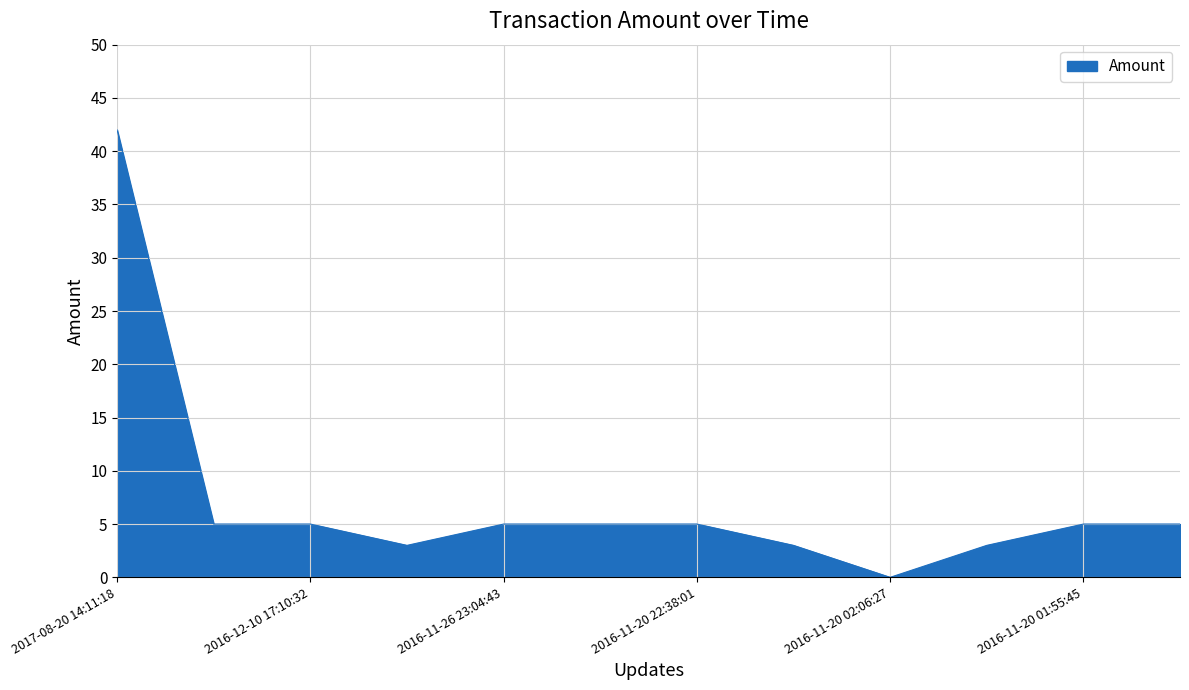

How many lines are shown in the chart?

1